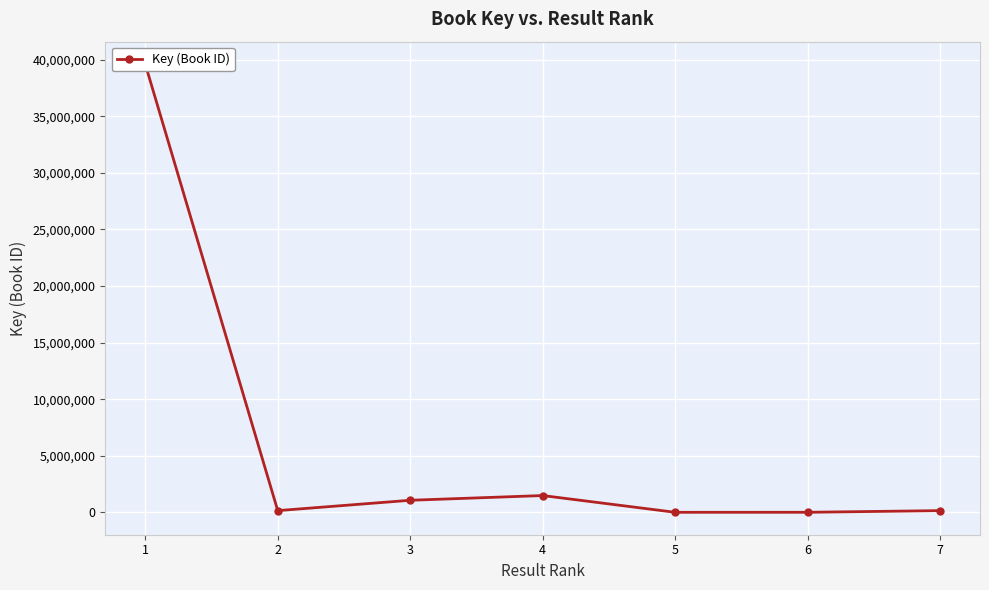

Where is the first local maximum?

4